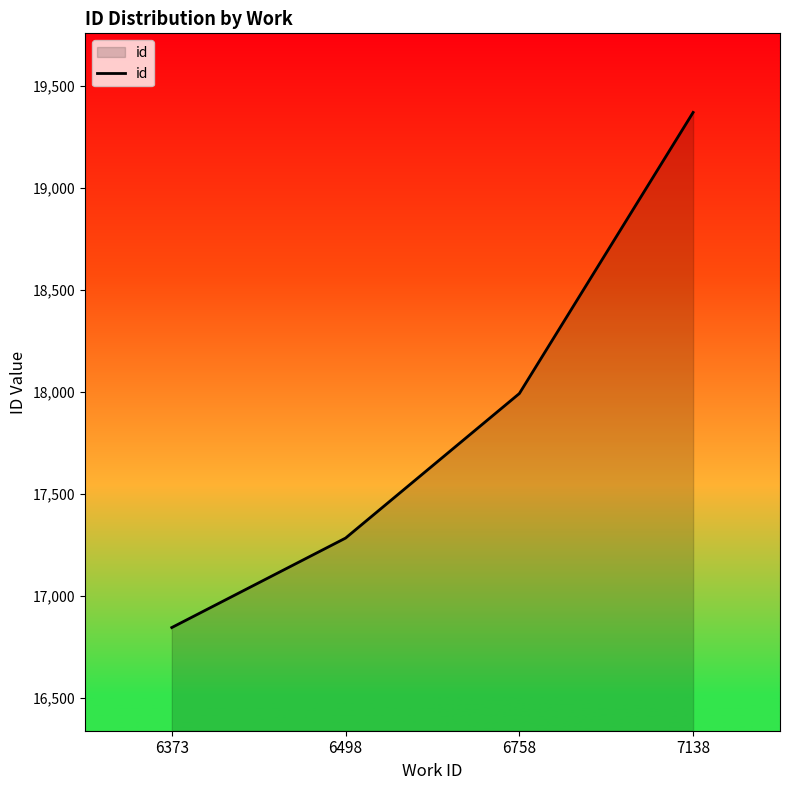

How many values exceed 17992?

2